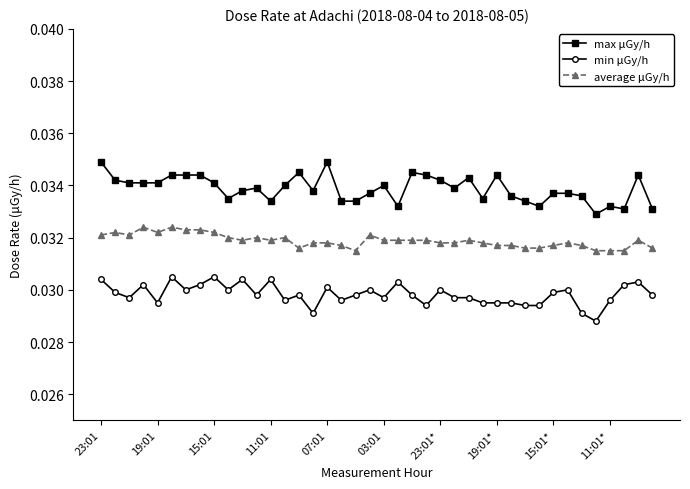

True or false: min μGy/h has more than 1 interior local peaks.

True